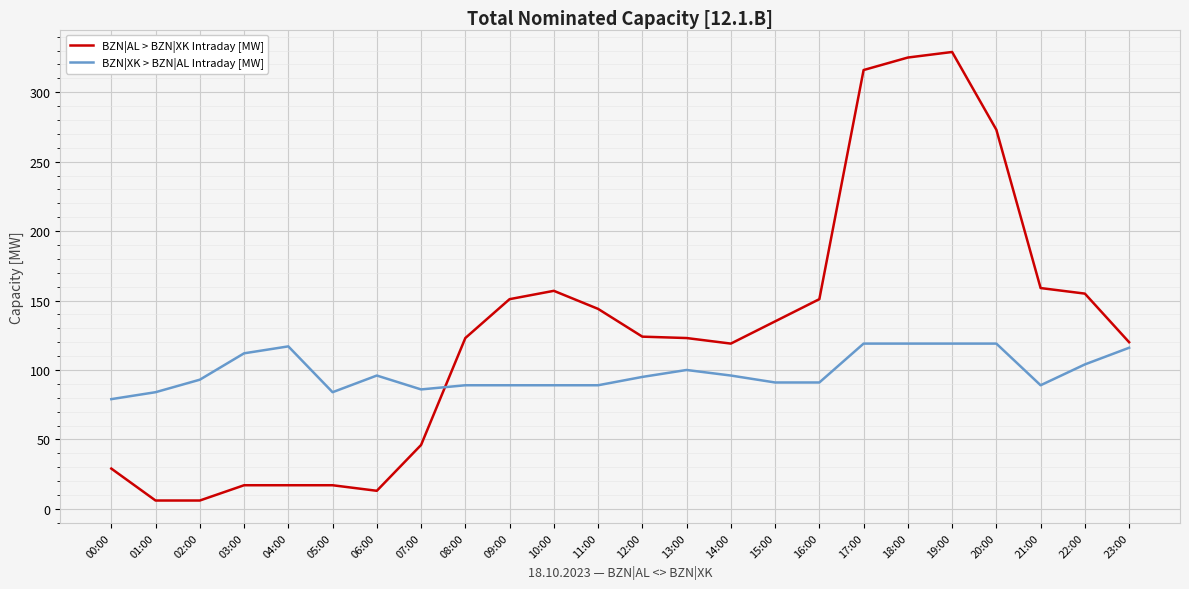

Which series has the largest total across all categories?

BZN|AL > BZN|XK Intraday [MW]